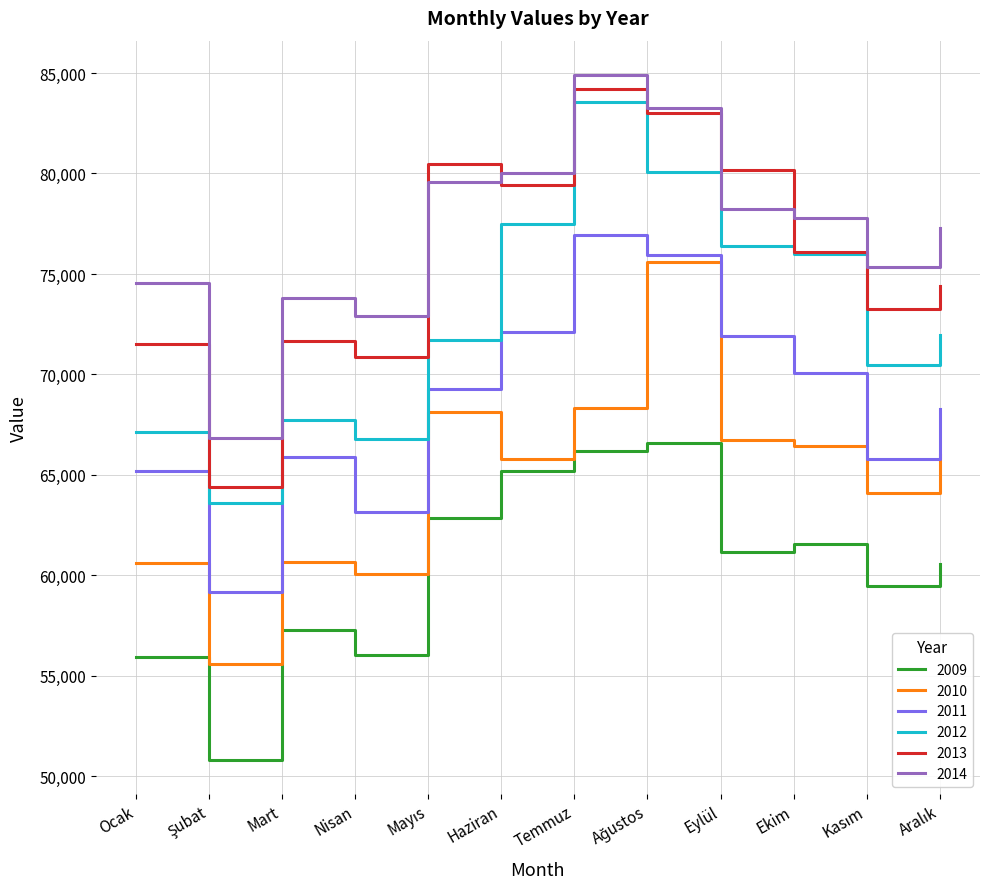

The 2013 series shows 84224 at Temmuz. True or false?

True